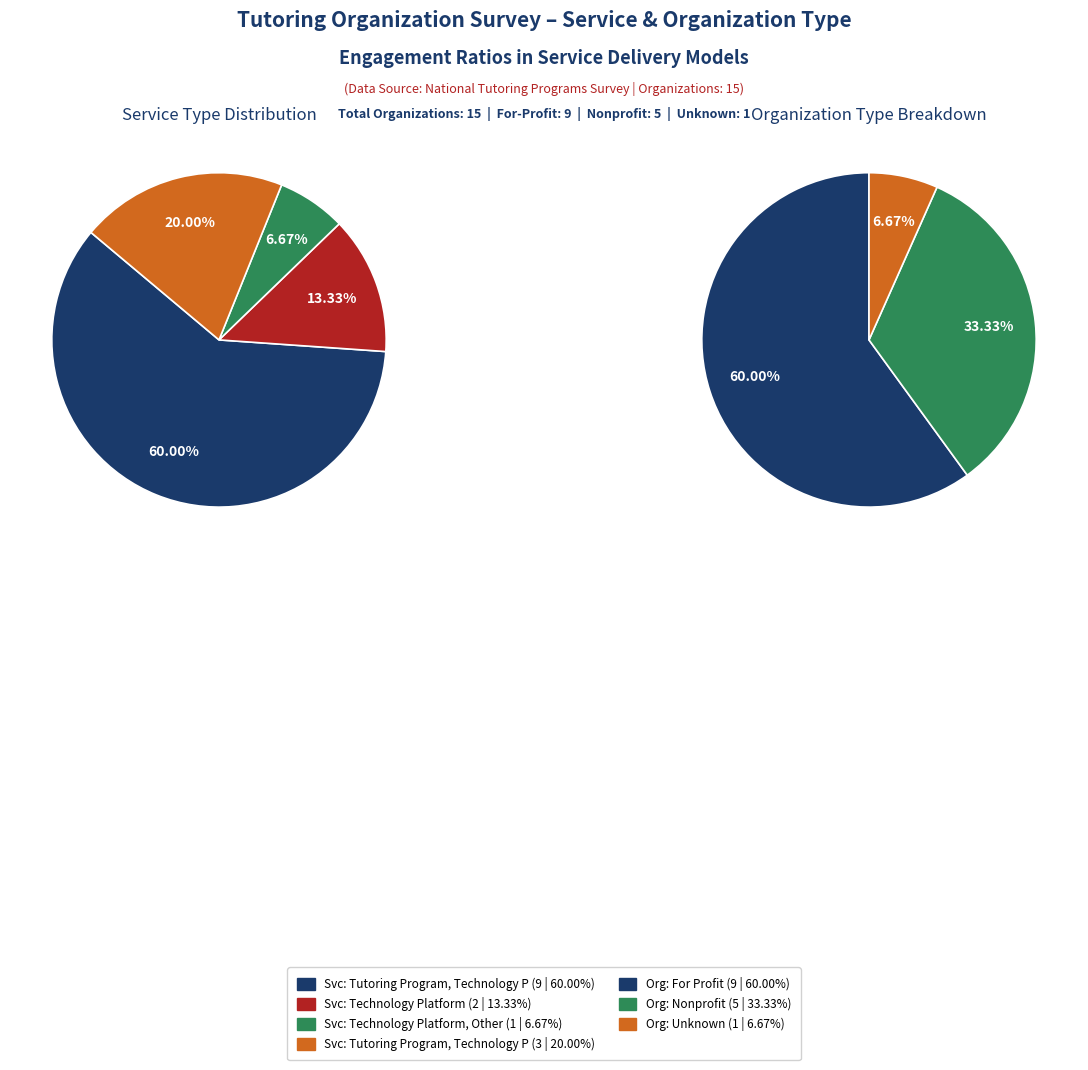

How many segments does this pie chart have?

4